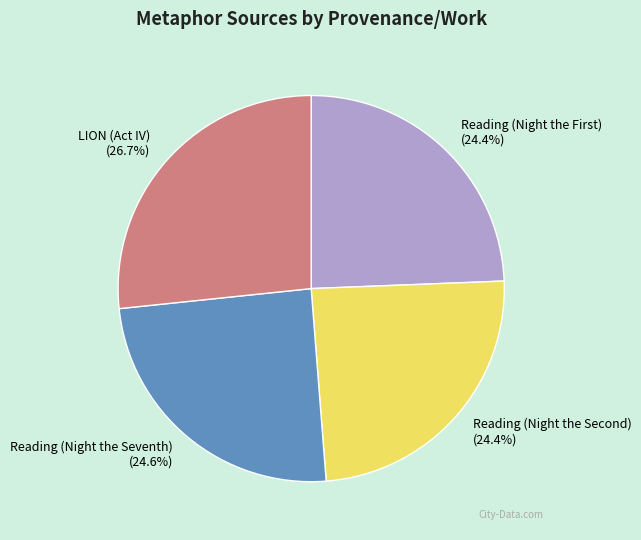

What is the largest slice in the pie chart?

LION (Act IV)